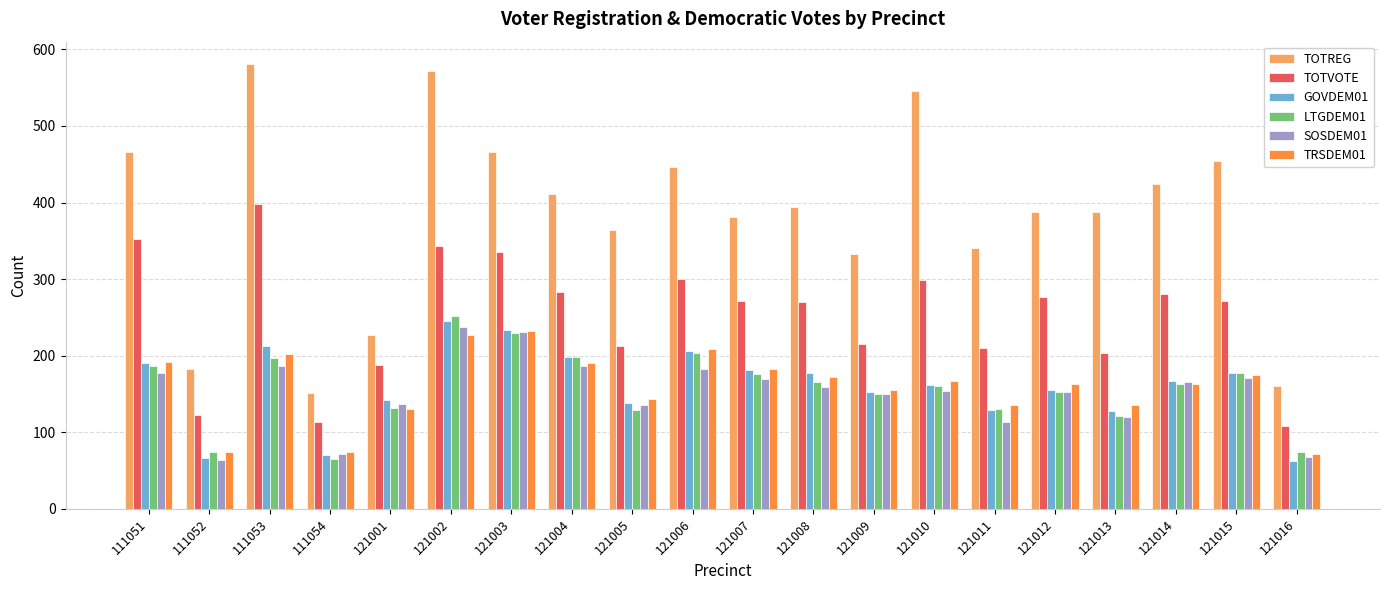

Between 111051 and 121004, which series saw the biggest shift?

TOTVOTE